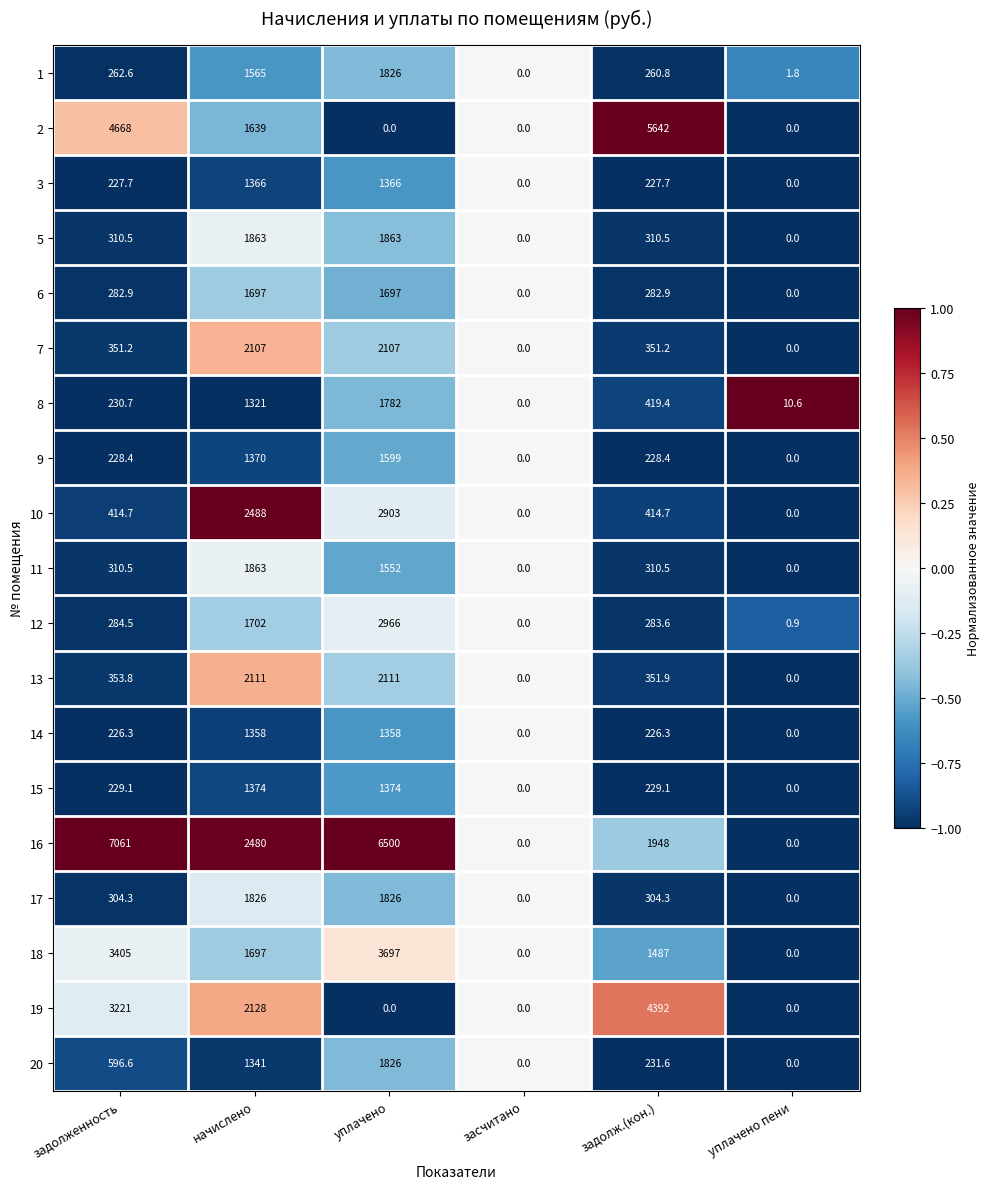

Is the value of 15 at уплачено greater than the value of 11 at уплачено?

No